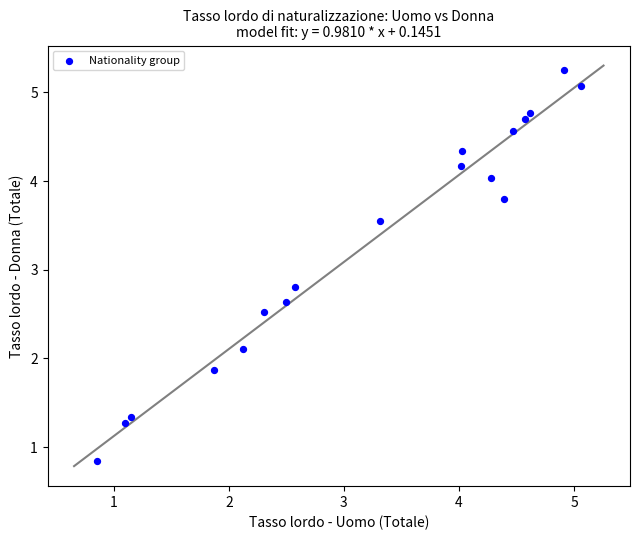

What Y value in the scatter plot is closest to 3?

2.8